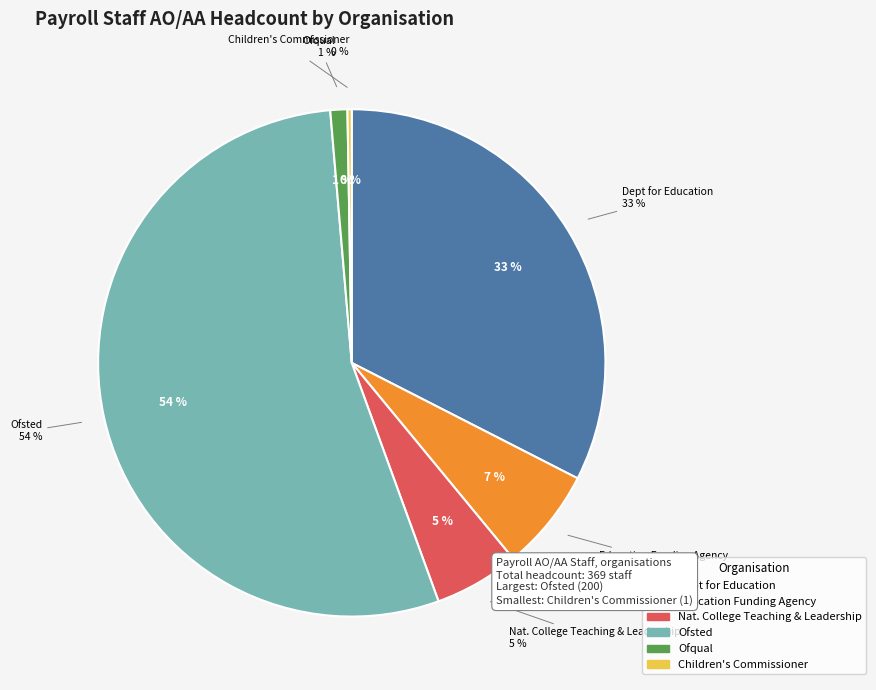

How much of the chart is everything except Office of Qualifications & Examinations?

98.9%